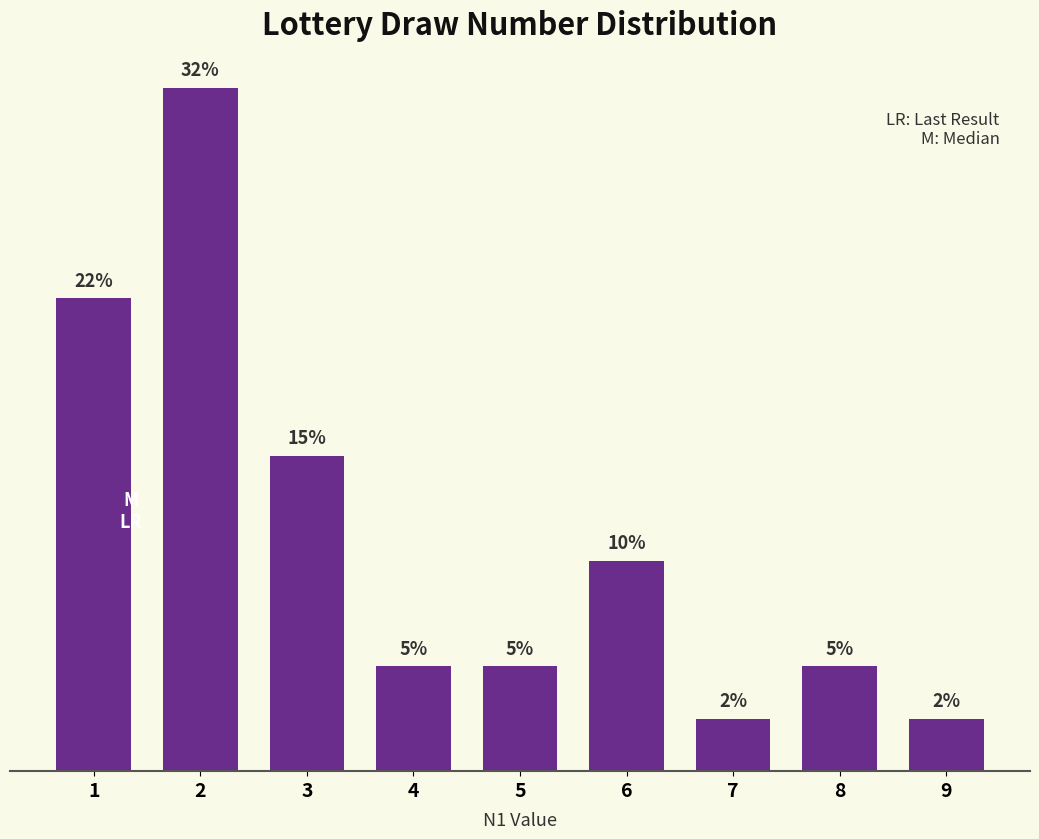

Does the chart contain any negative values?

No